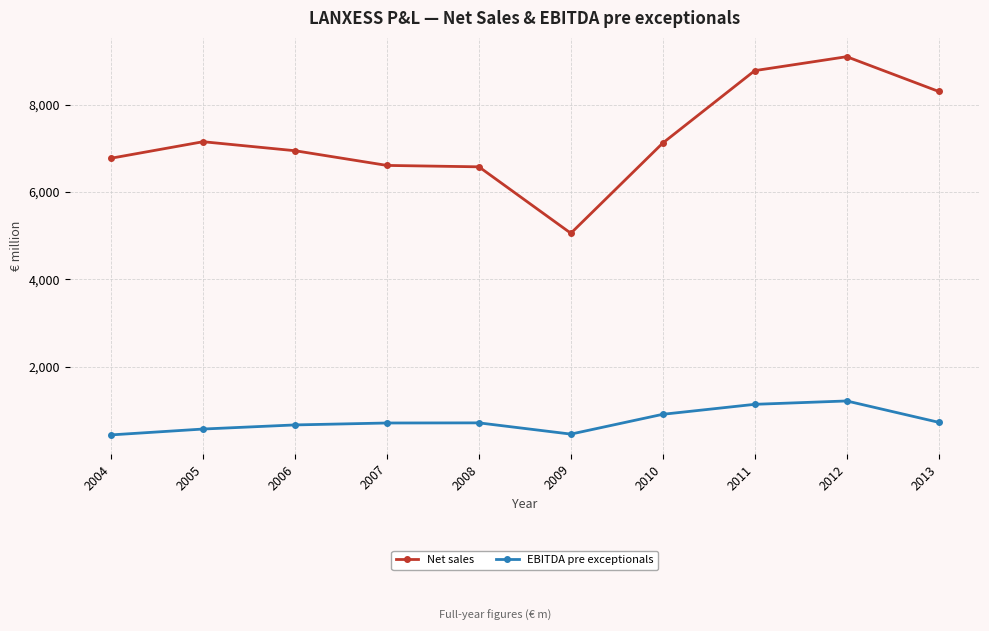

At which label does EBITDA pre exceptionals reach its peak?

2012